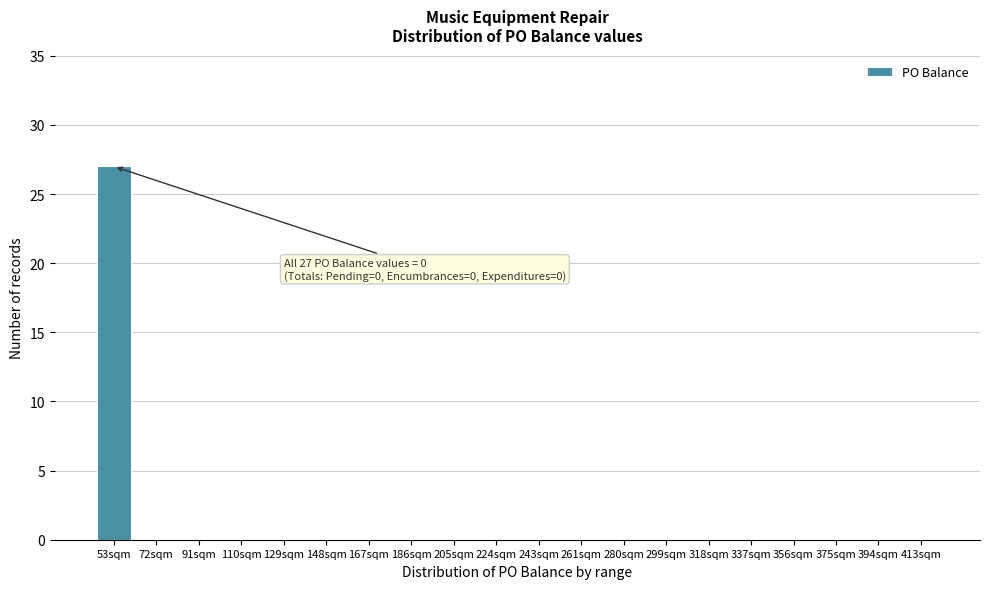

Reading left to right, what are all the values shown in this chart?

53sqm=27	72sqm=0	91sqm=0	110sqm=0	129sqm=0	148sqm=0	167sqm=0	186sqm=0	205sqm=0	224sqm=0	243sqm=0	261sqm=0	280sqm=0	299sqm=0	318sqm=0	337sqm=0	356sqm=0	375sqm=0	394sqm=0	413sqm=0